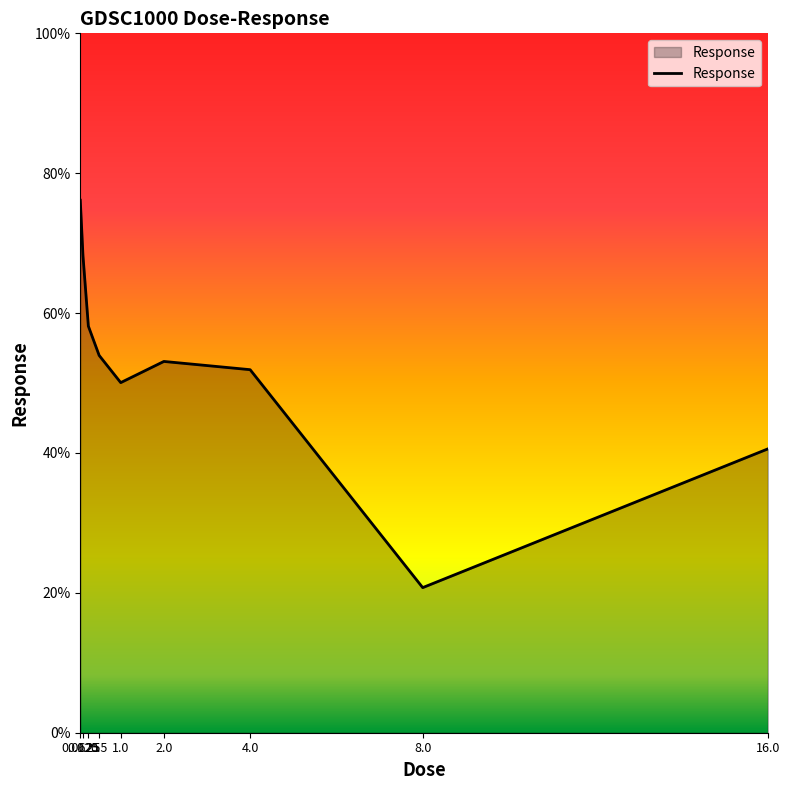

List the labels in order of value, largest first.

0.0625, 0.125, 0.25, 0.5, 2.0, 4.0, 1.0, 16.0, 8.0